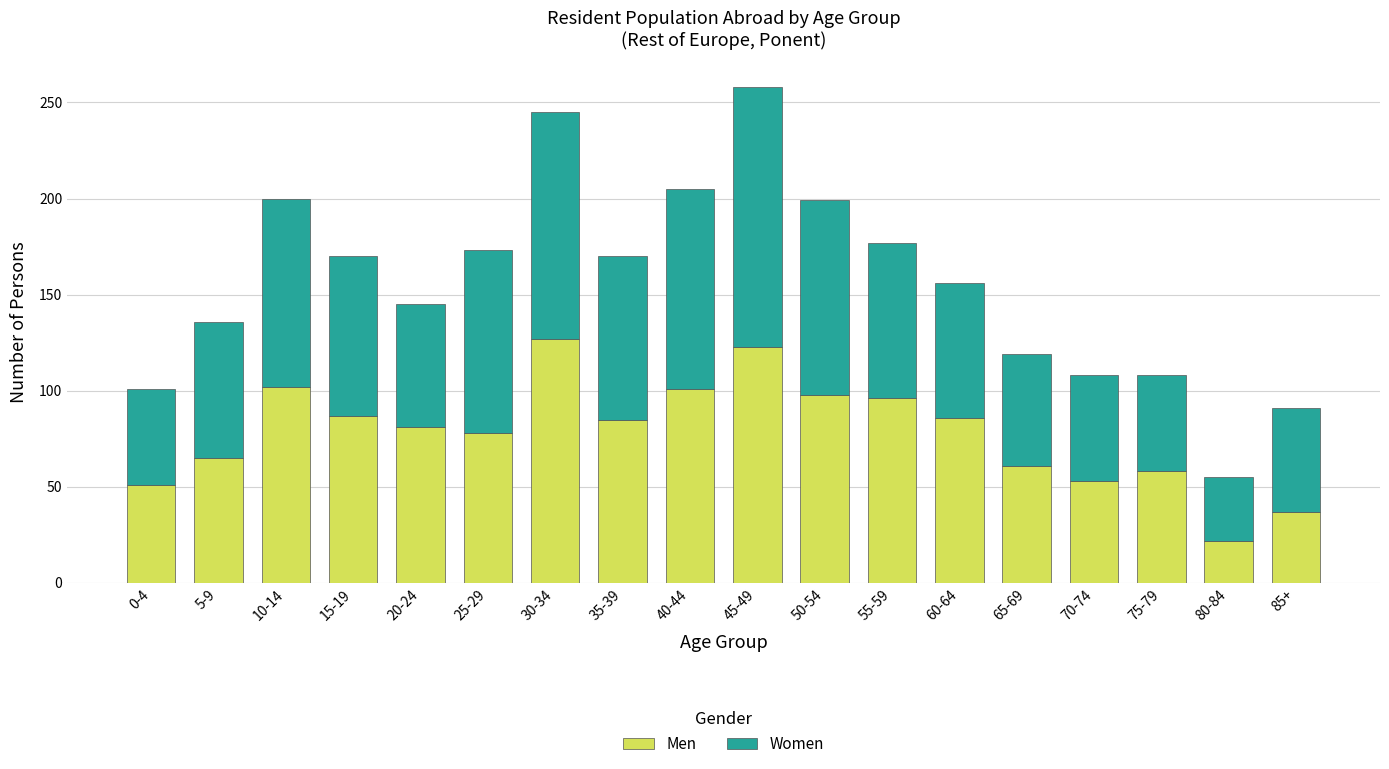

What is the sum of all Men values?

1411